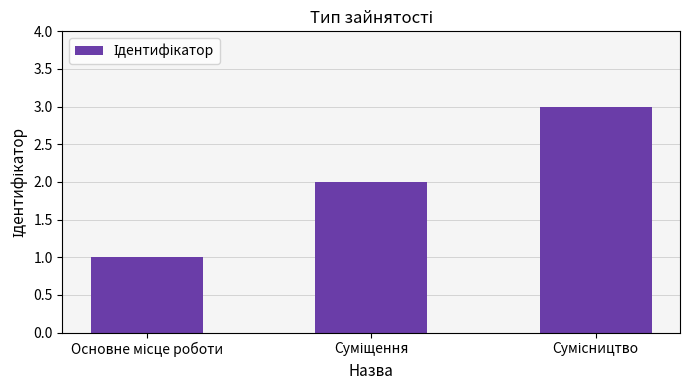

What is the minimum value shown in the chart?

1